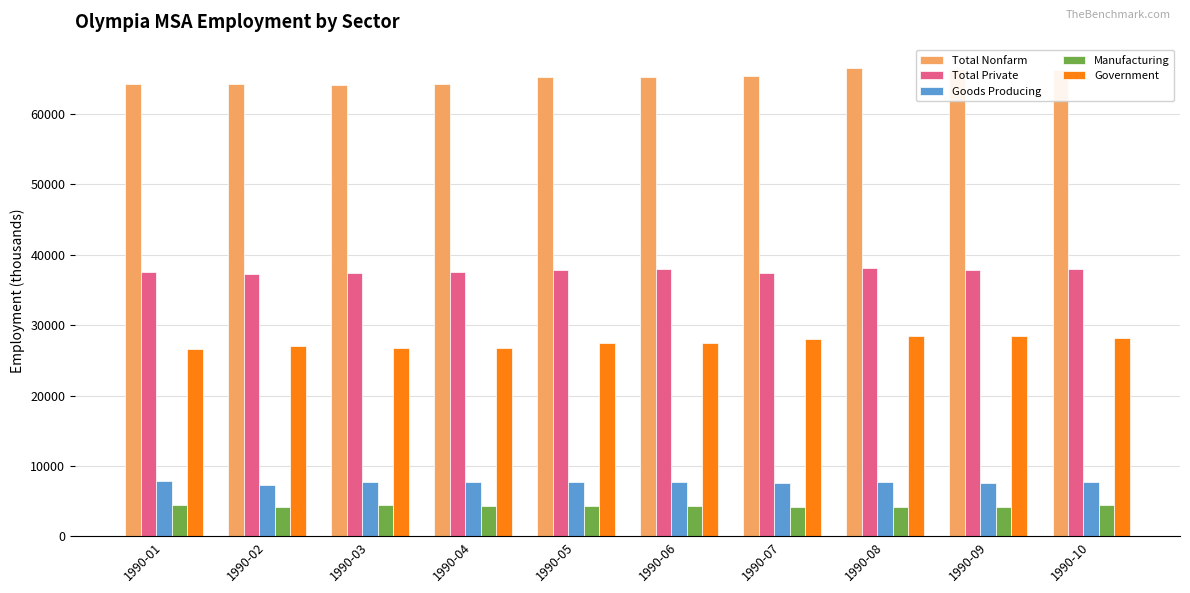

Count the number of categories in the chart.

10